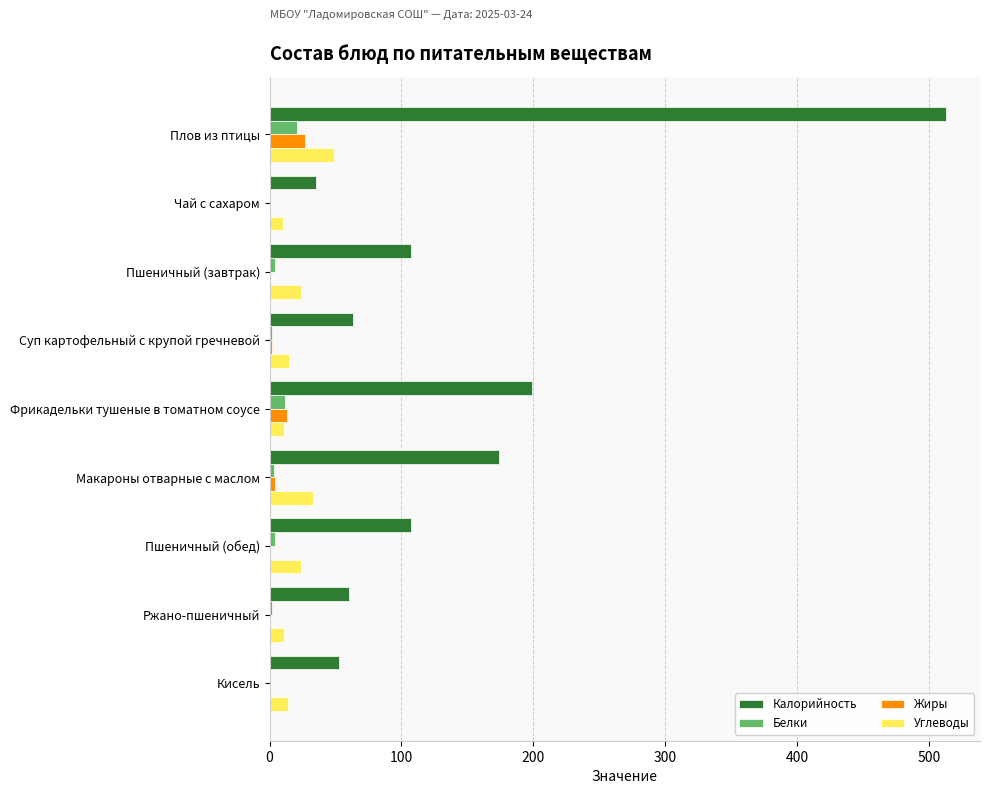

The value of Калорийность at Ржано-пшеничный is 33.6. True or false?

False